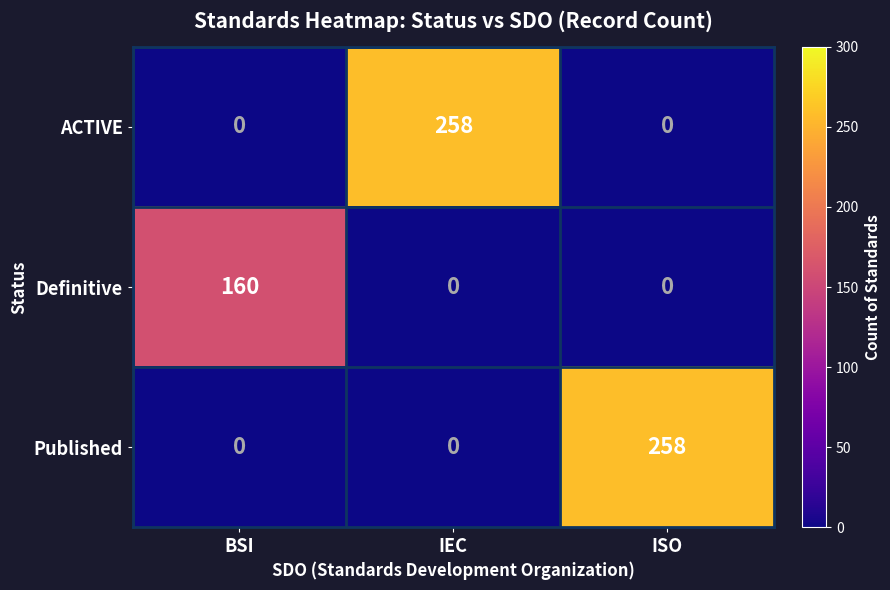

Reading left to right, extract all data points from this chart.

ACTIVE: 0	258	0
Definitive: 160	0	0
Published: 0	0	258